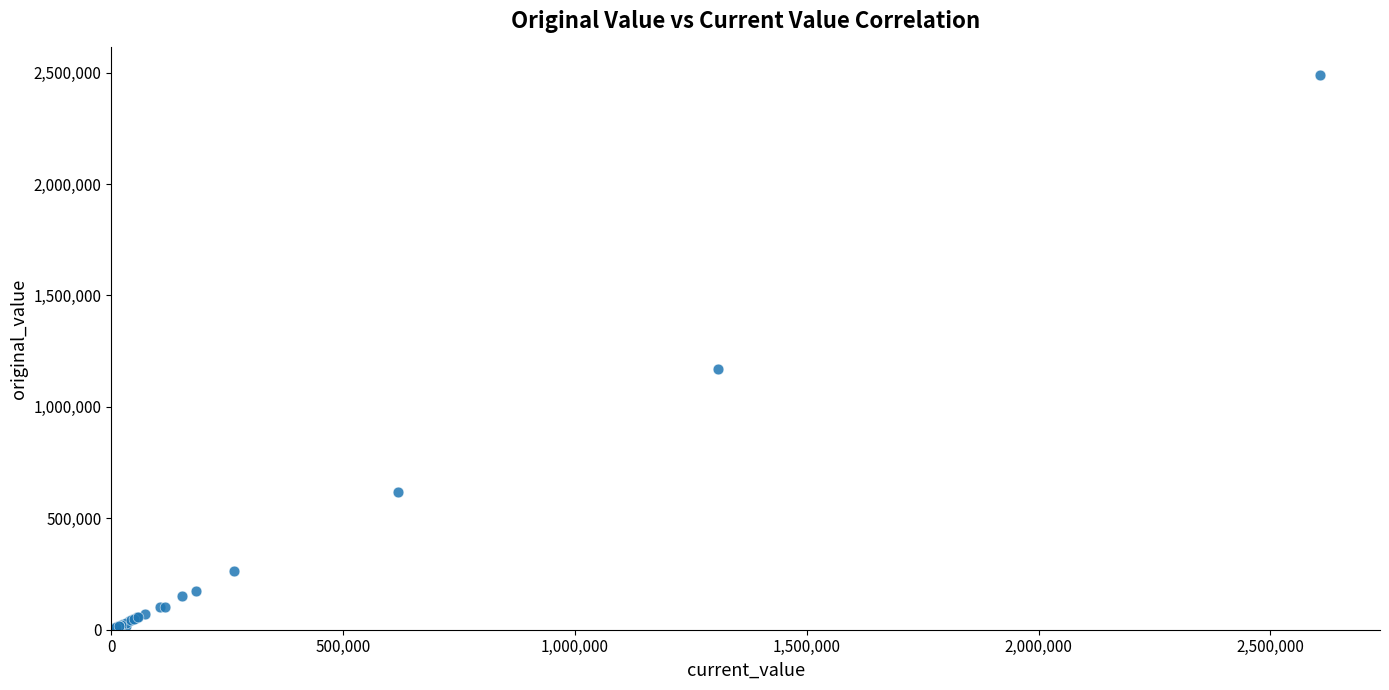

What Y value in the scatter plot is closest to 1246850?

1168184.7